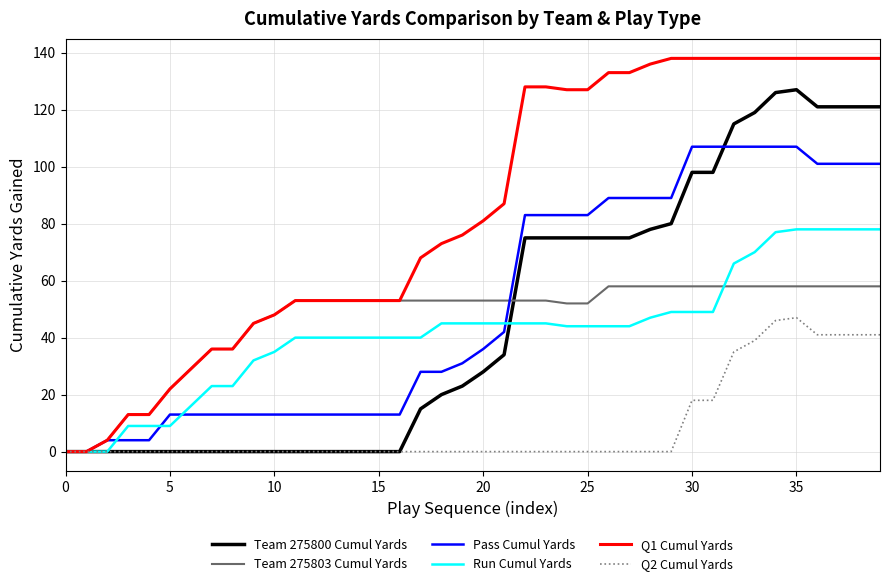

Which series has the largest range (max minus min)?

Q1 Cumul Yards